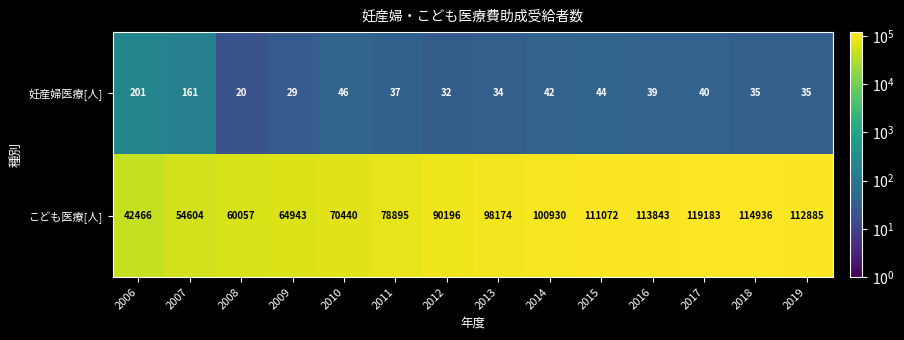

What is the spread (max minus min) of values at 2014?

100888